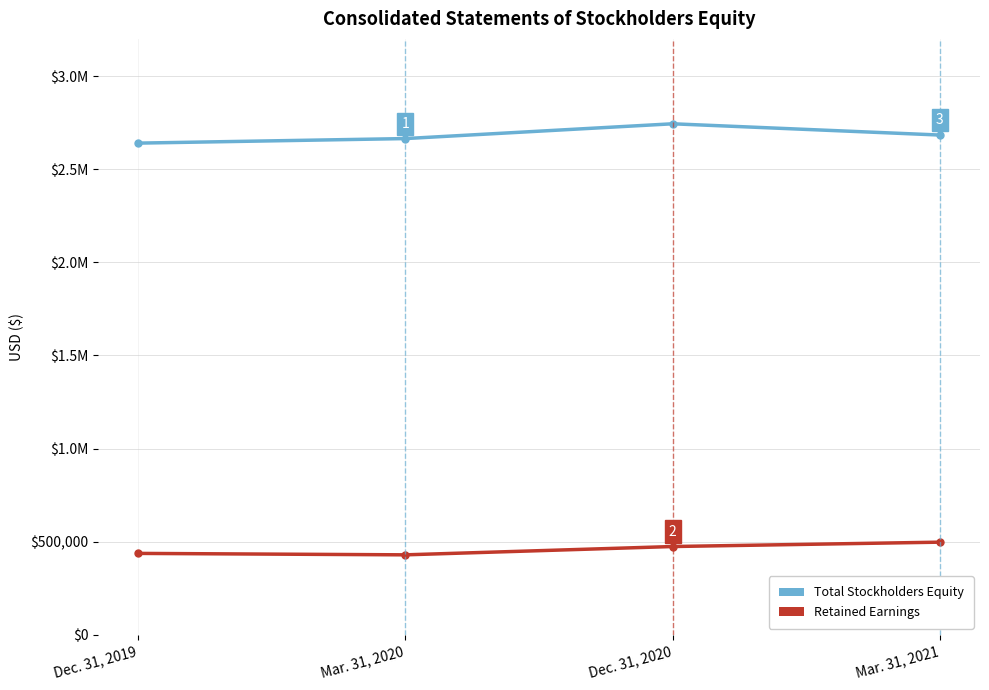

What are all the series names shown in the legend?

Total Stockholders Equity, Retained Earnings